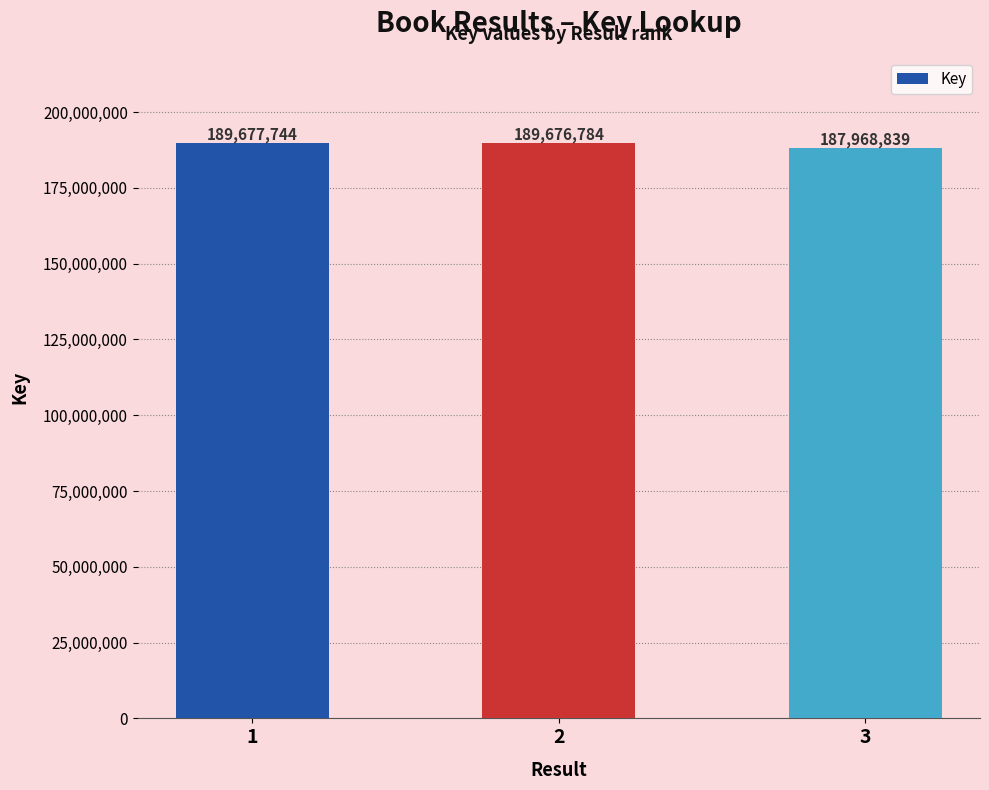

What is the smallest value displayed?

187968839